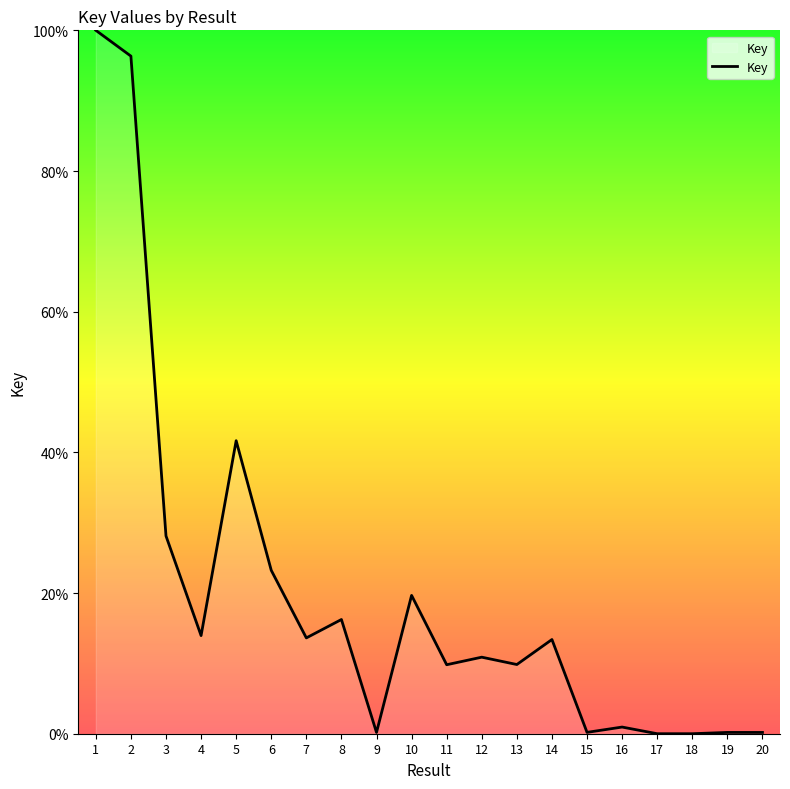

Does the chart display data point markers on the line(s)?

No